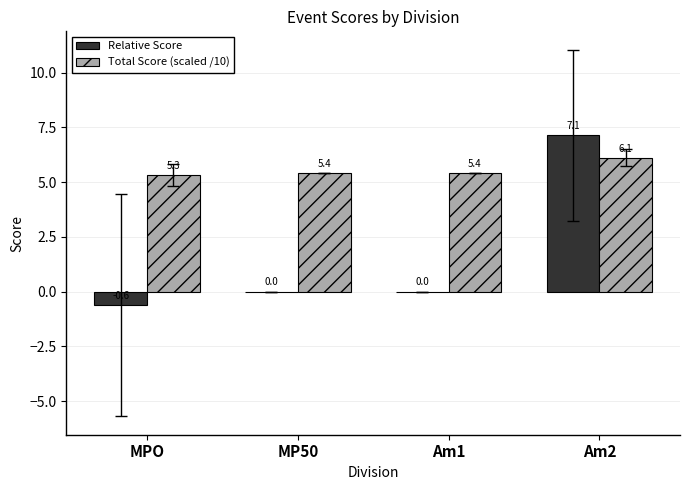

Does the chart contain stacked bars?

No